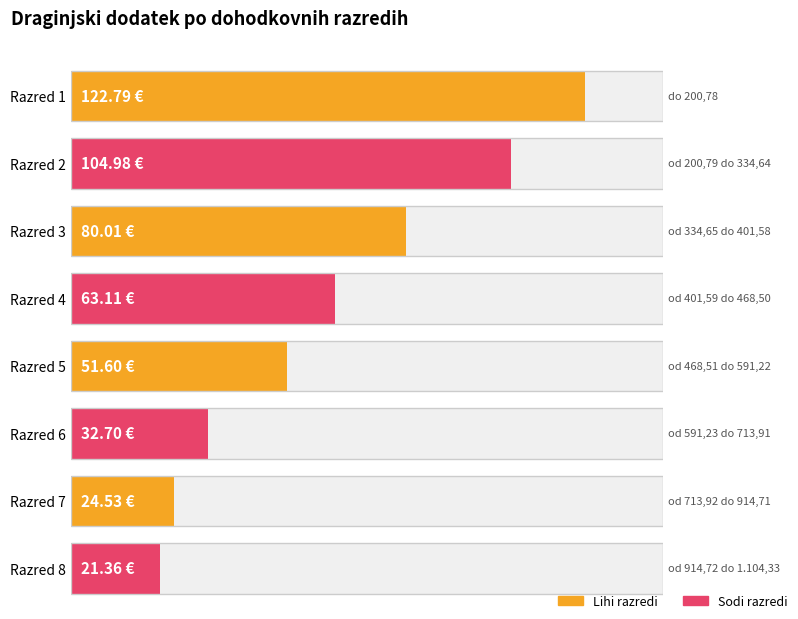

What is the maximum value shown in the chart?

122.8